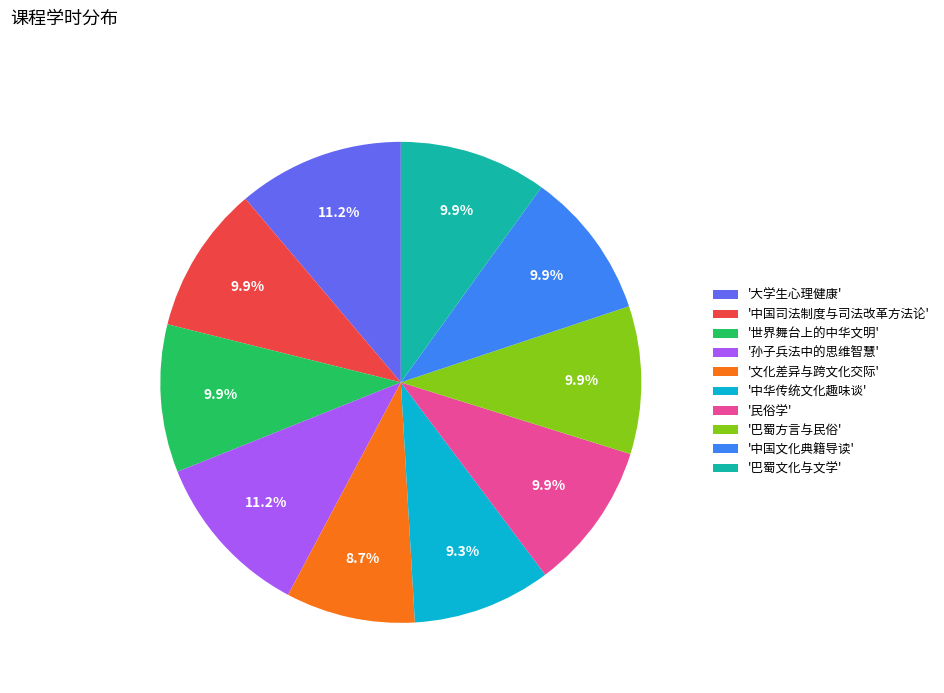

Is there any slice that represents more than half of the pie?

No